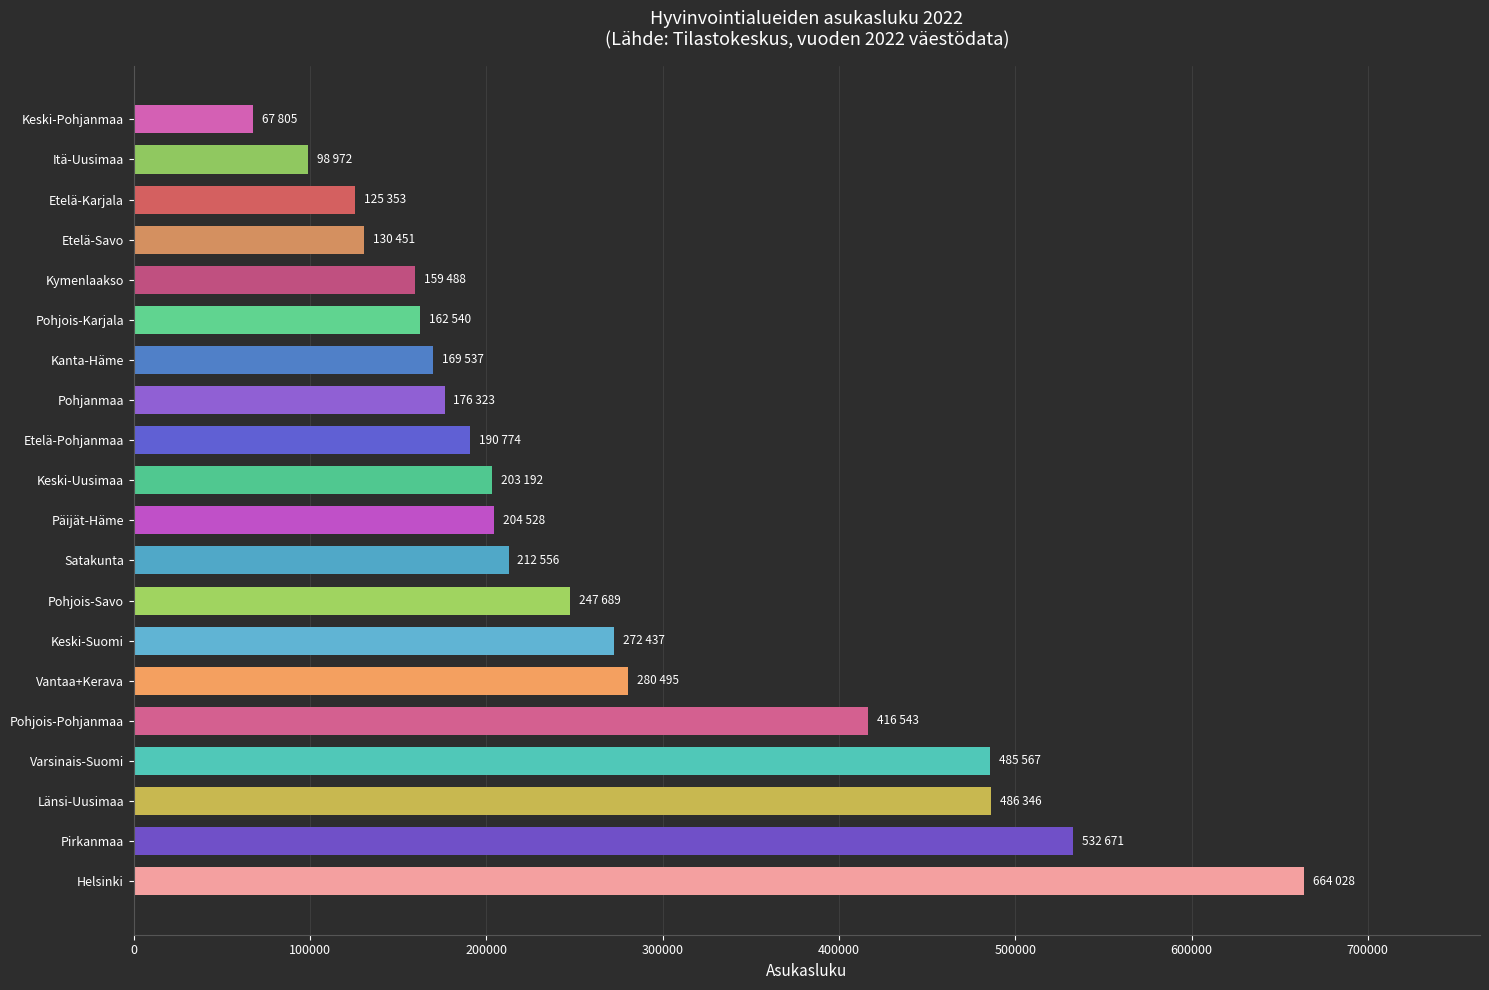

The value at Pohjois-Pohjanmaa is 654602. True or false?

False